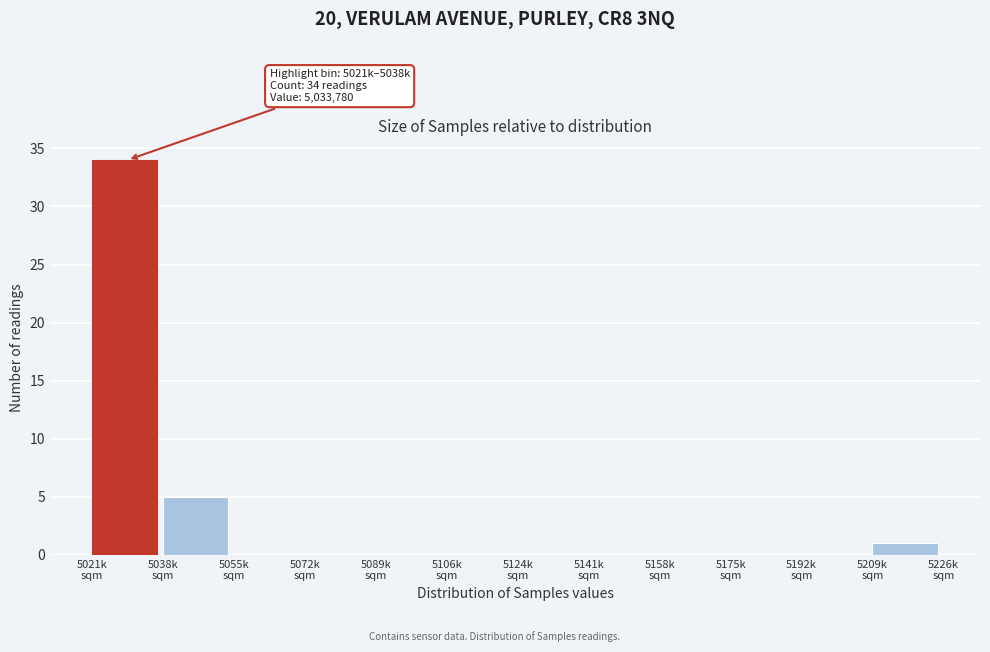

What is the maximum value shown in the chart?

34